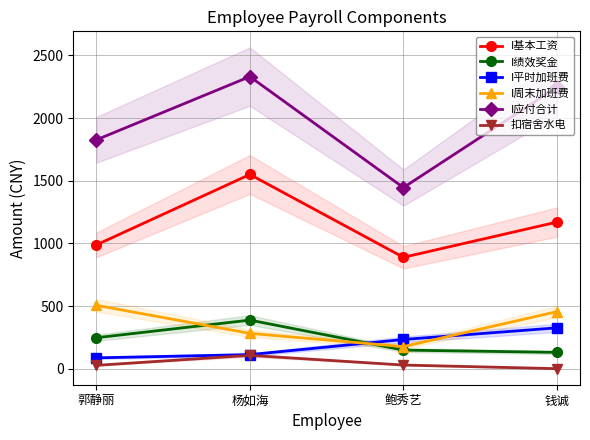

What is the difference between the I绩效奖金 values at 杨如海 and 郭静丽?

140.6